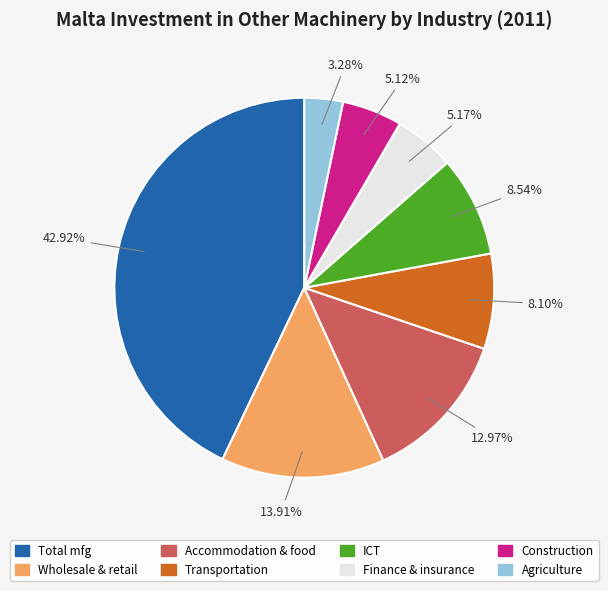

How many segments does this pie chart have?

8